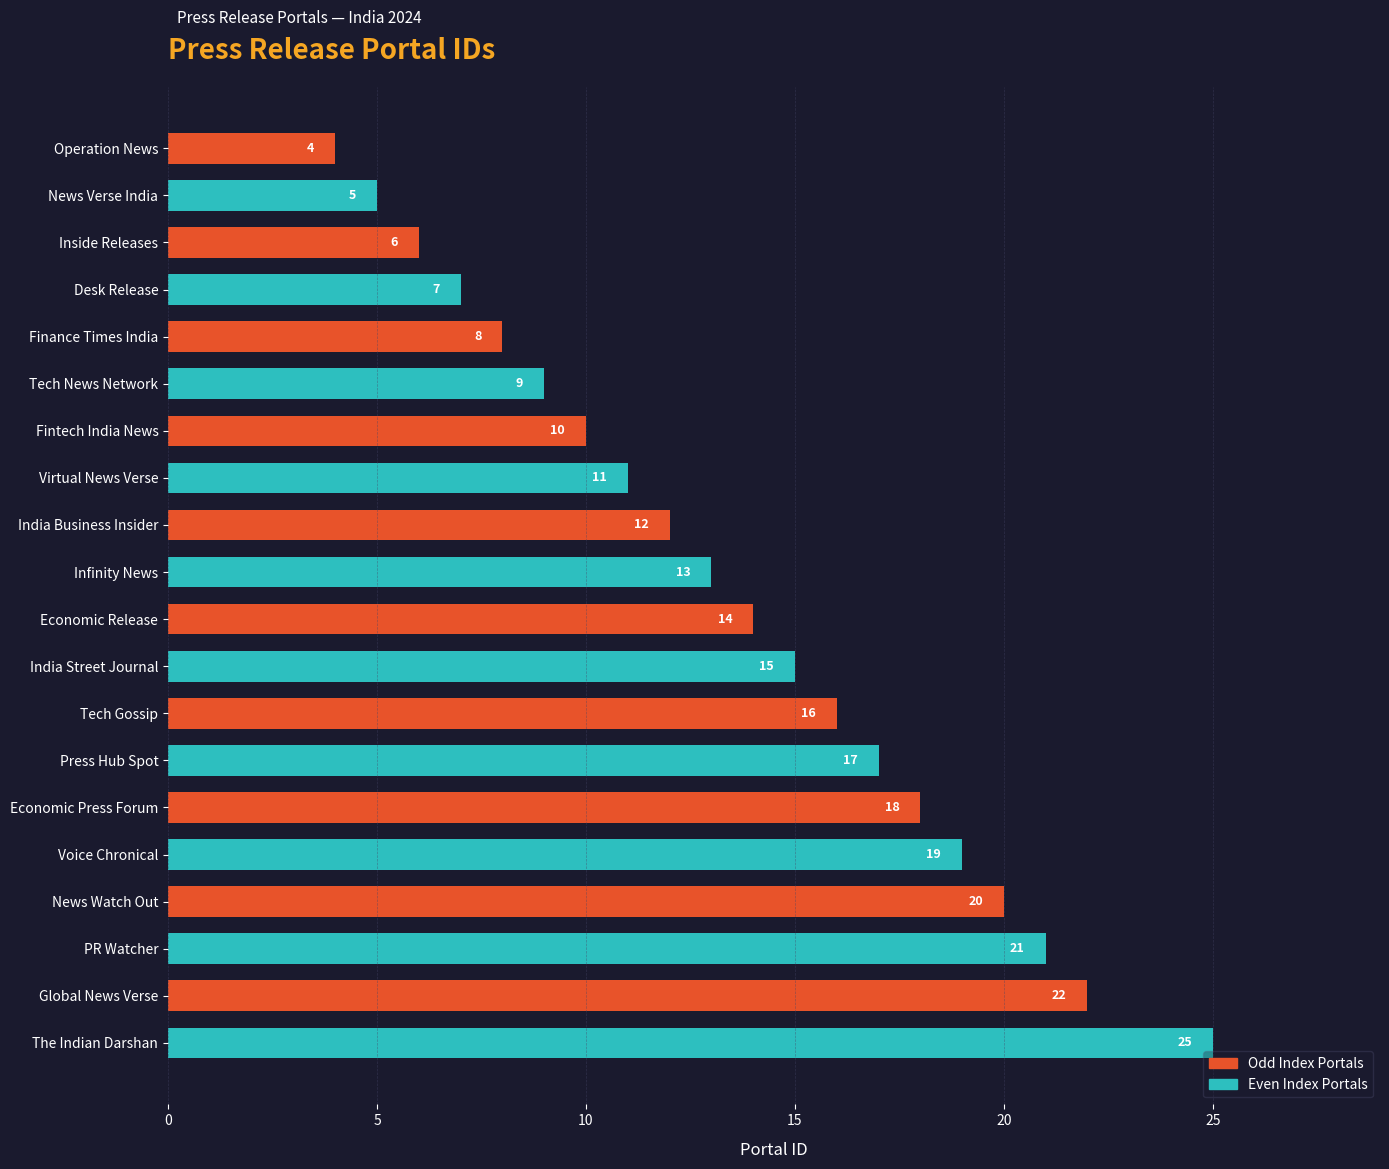

Where is the data nearest to the value 14?

Economic Release